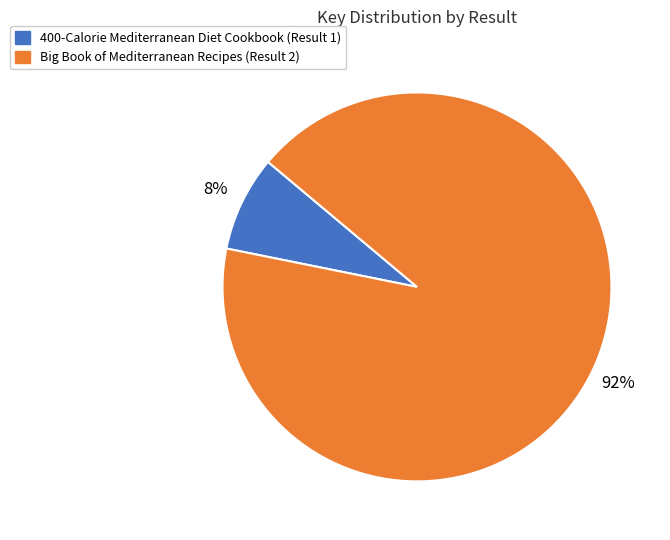

To the nearest percent, what is the difference between the largest and smallest slice percentages?

84%